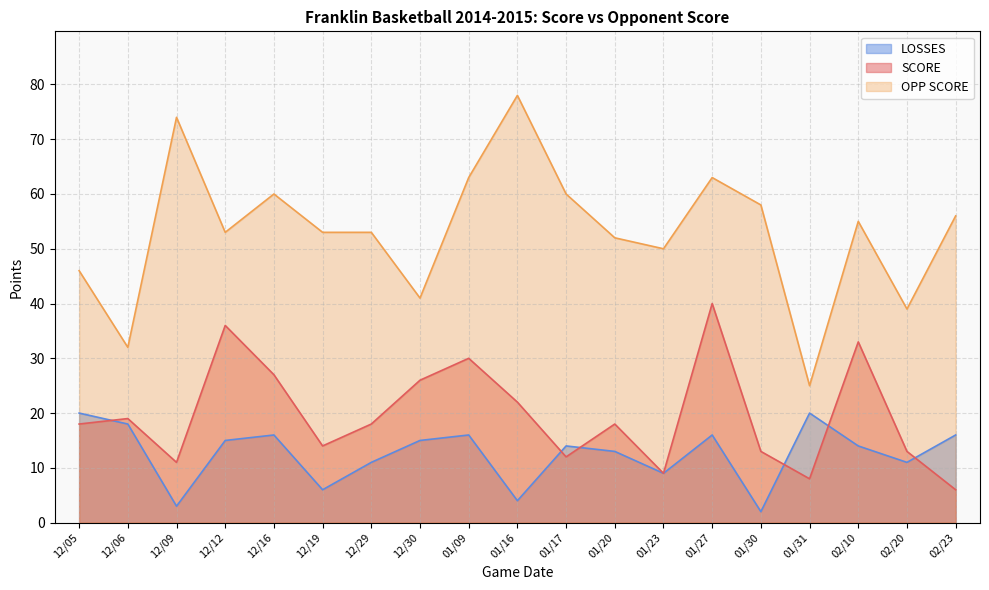

What is the label of the 18th point from the left?

02/20